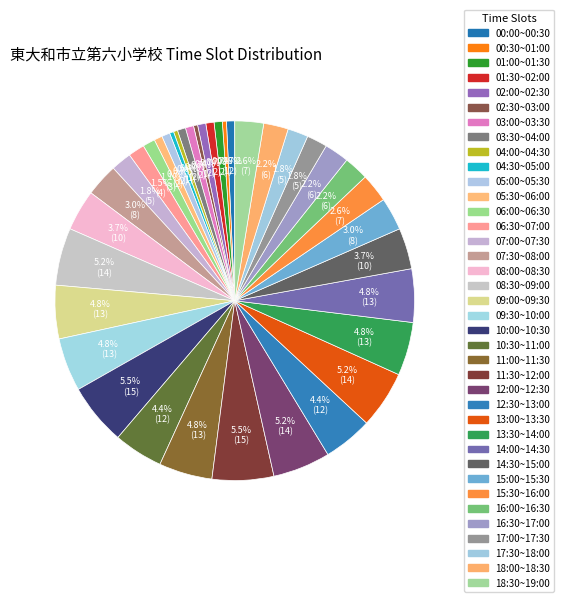

The 01:30~02:00 slice represents 11% of the pie. True or false?

False